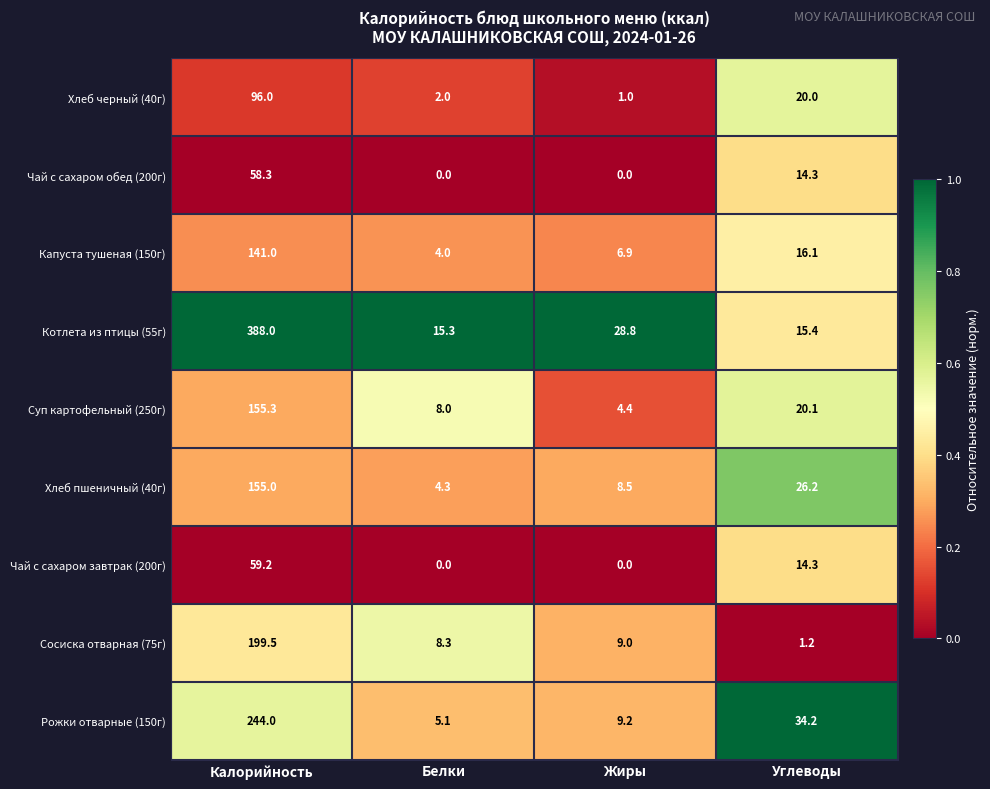

What is the sum of the Суп картофельный (250г) values at Калорийность and Жиры?

159.7